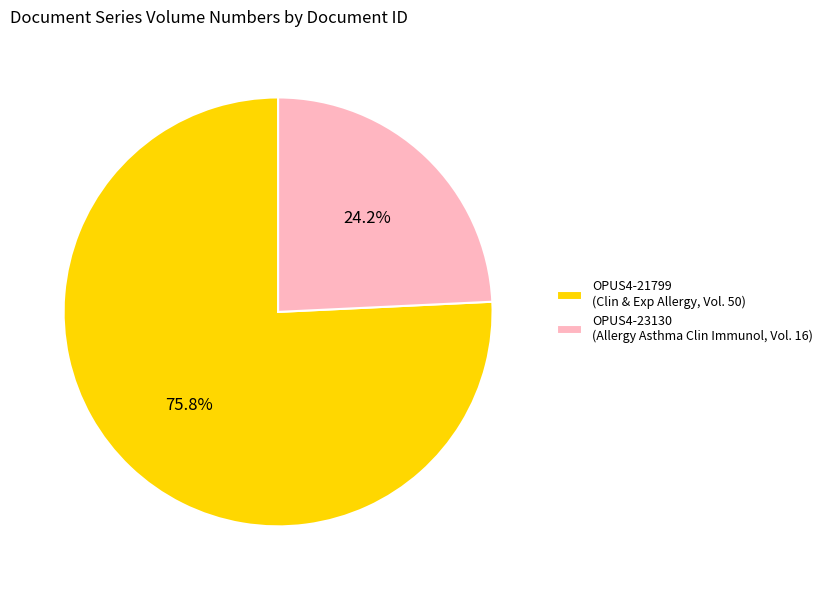

Rank the categories by value from highest to lowest.

OPUS4-21799 (Clin & Exp Allergy, Vol. 50), OPUS4-23130 (Allergy Asthma Clin Immunol, Vol. 16)